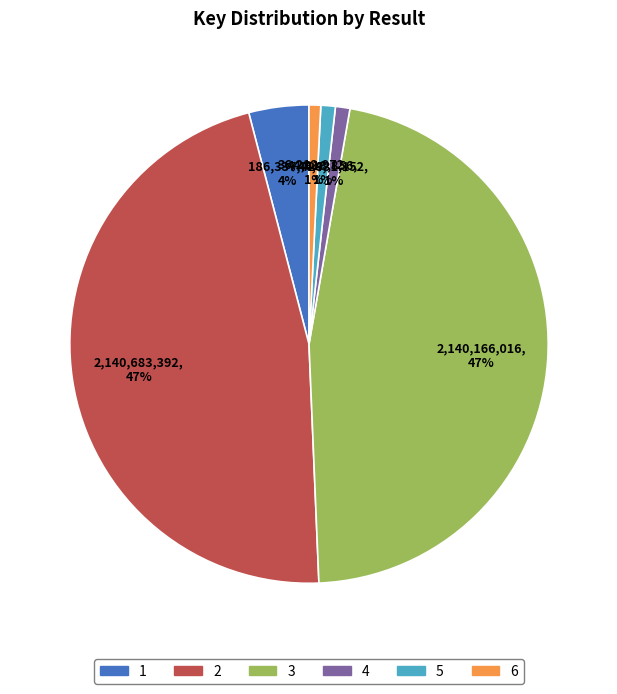

Approximately how many times larger is the value at 6 compared to 1?

0.2